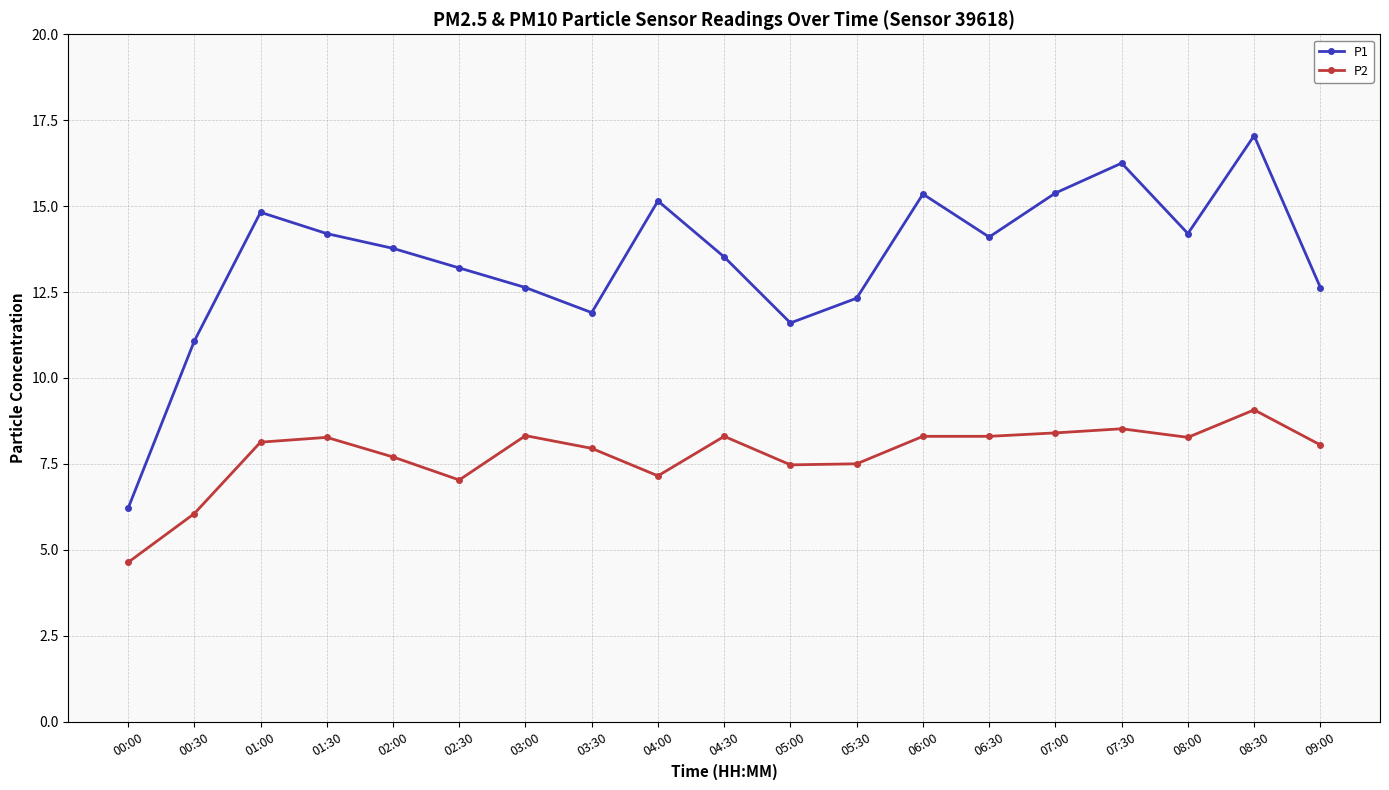

Rank the series by their average value, from lowest to highest.

P2, P1